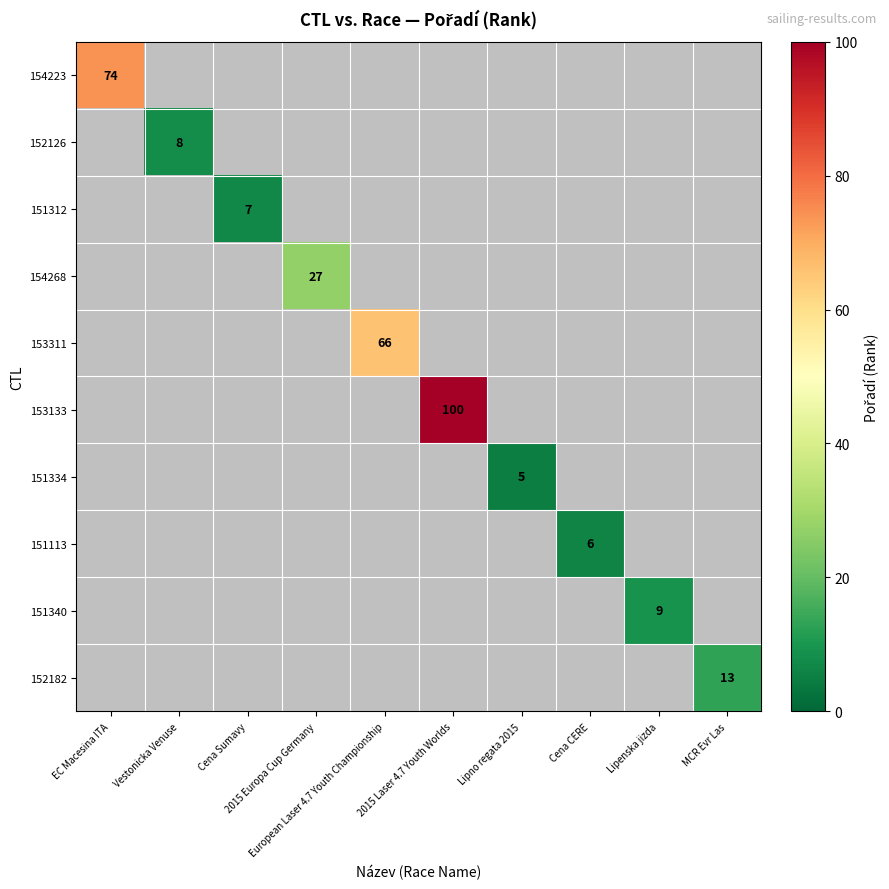

Is it true that 152126 equals 11.3 at Vestonicka Venuse?

False